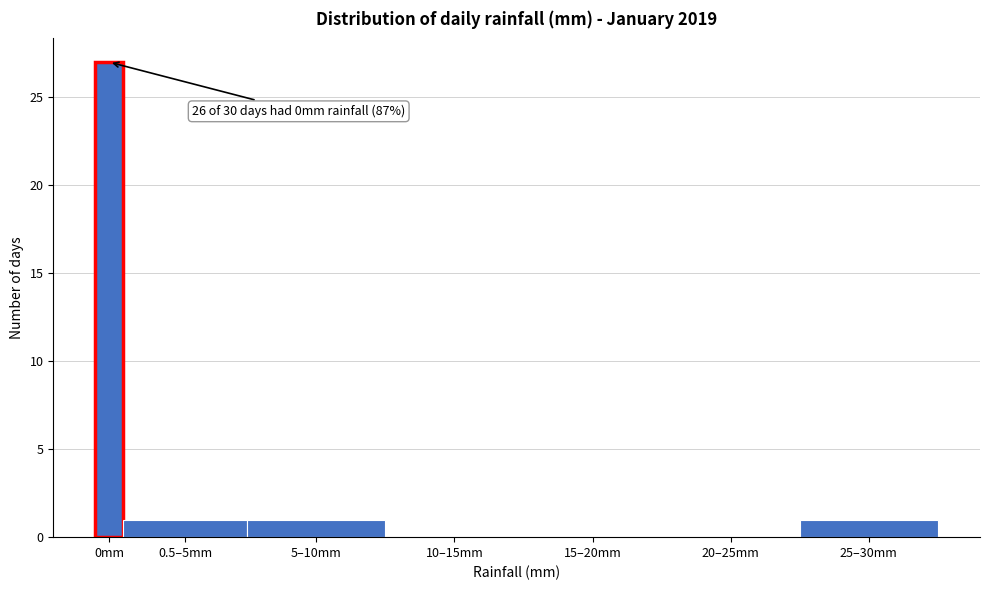

Reading right to left, what are all the values shown in this chart?

25–30mm=1	20–25mm=0	15–20mm=0	10–15mm=0	5–10mm=1	0.5–5mm=1	0mm=27